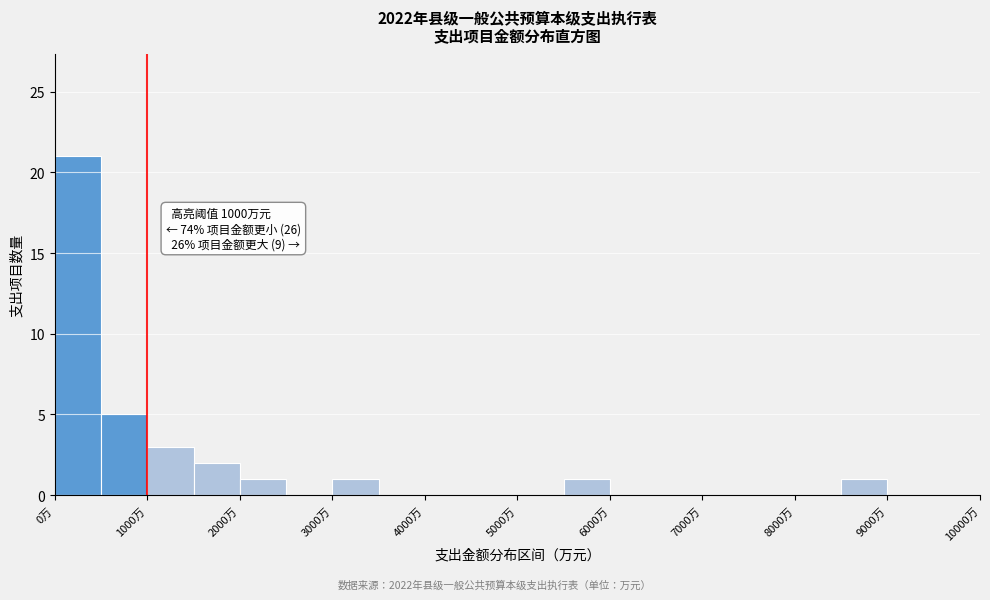

Over which range of the x-axis is the bar tallest?

0 to 500